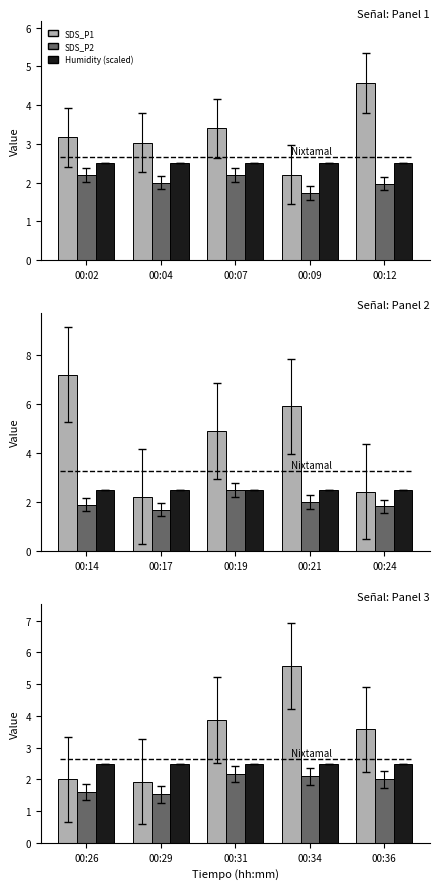

How many groups of bars are there?

5